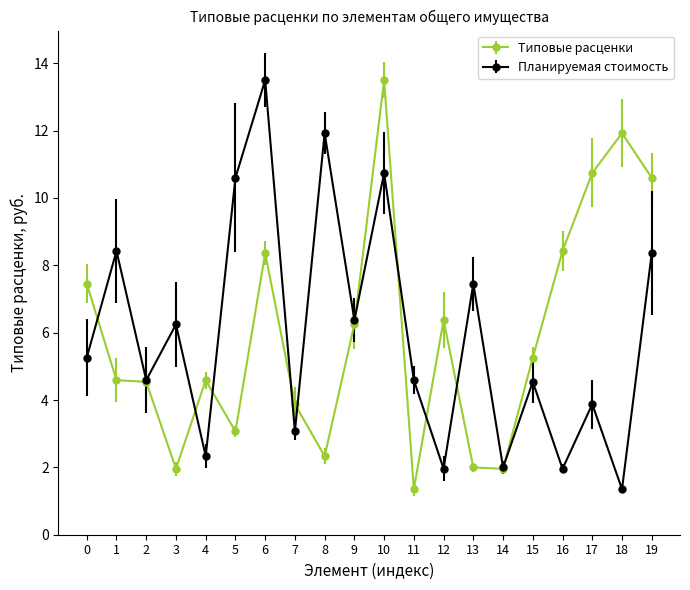

What is the maximum value shown in the chart?

13.5